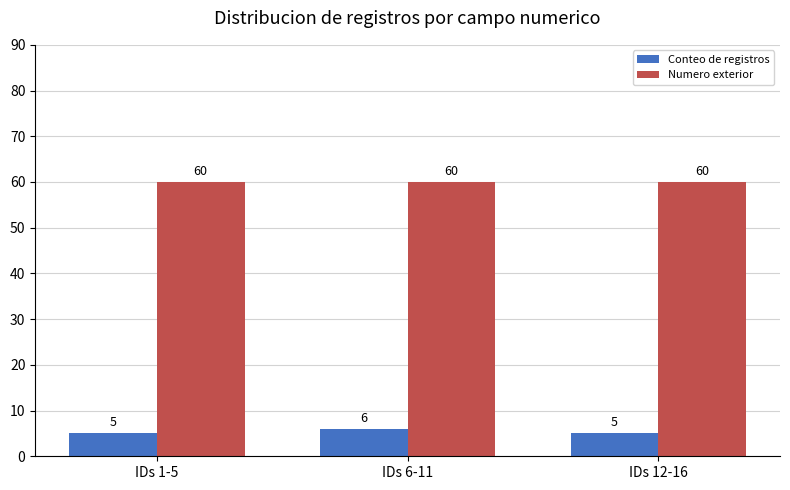

Rank the series at IDs 12-16 from lowest to highest value.

Conteo de registros, Numero exterior